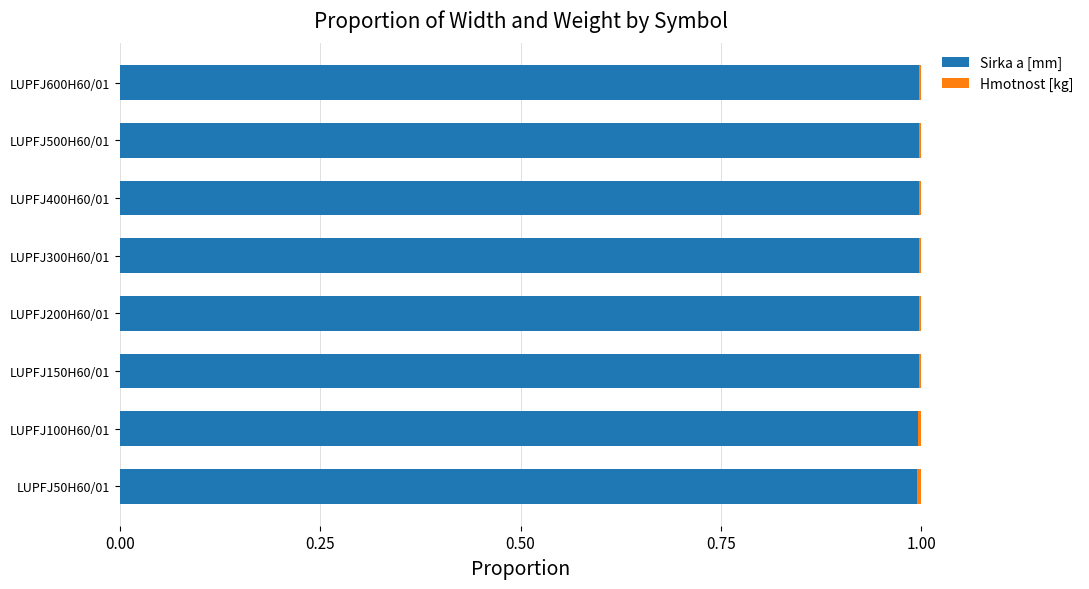

The value of Sirka a [mm] at LUPFJ600H60/01 is 1.7. True or false?

False